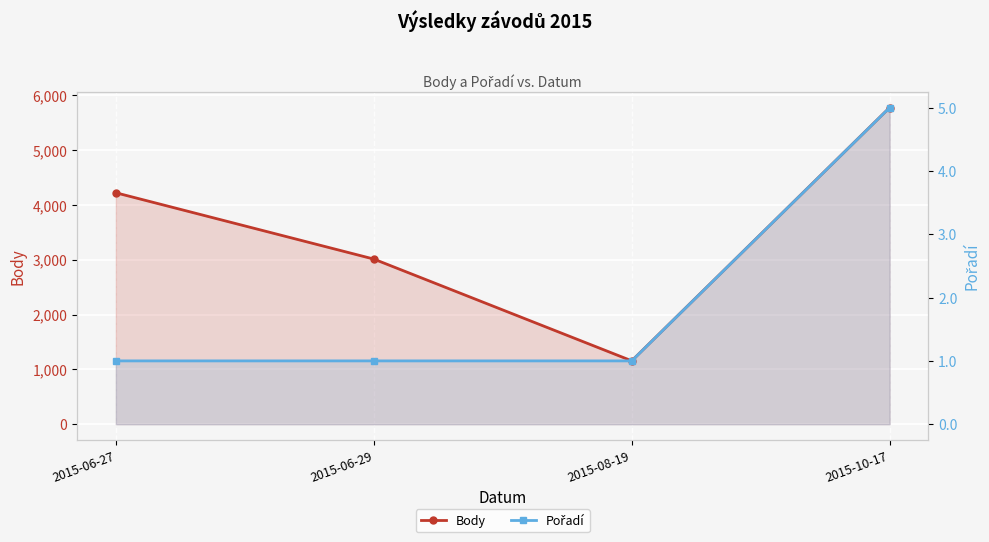

How many values in the Body series exceed 4221?

1